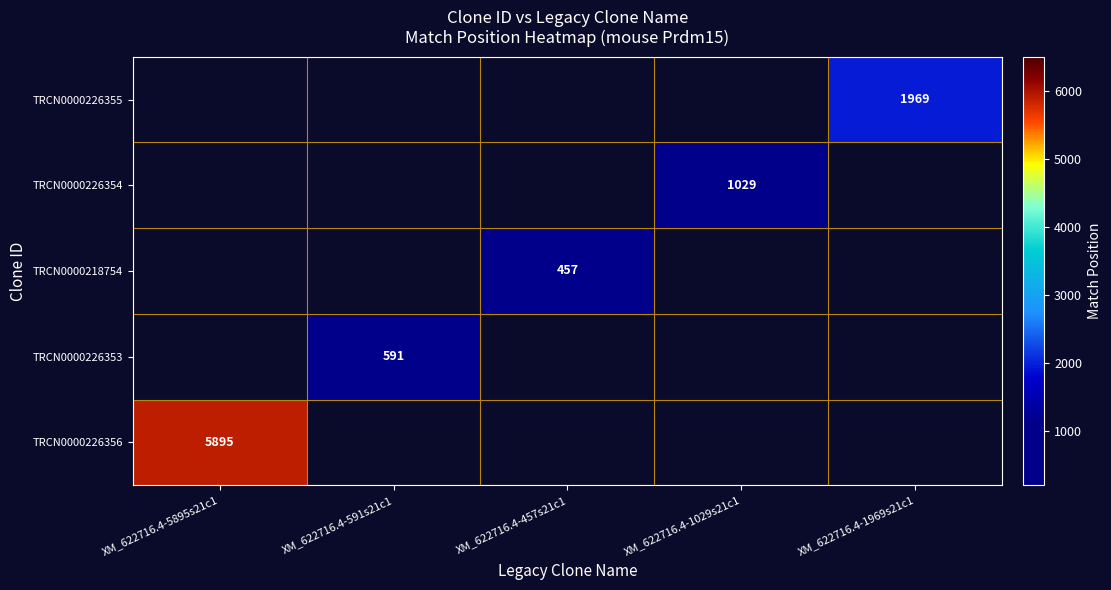

What is the minimum value for TRCN0000226356?

5895.0